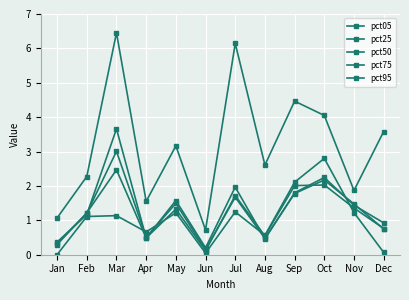

At how many categories does at least one series exceed 1?

11